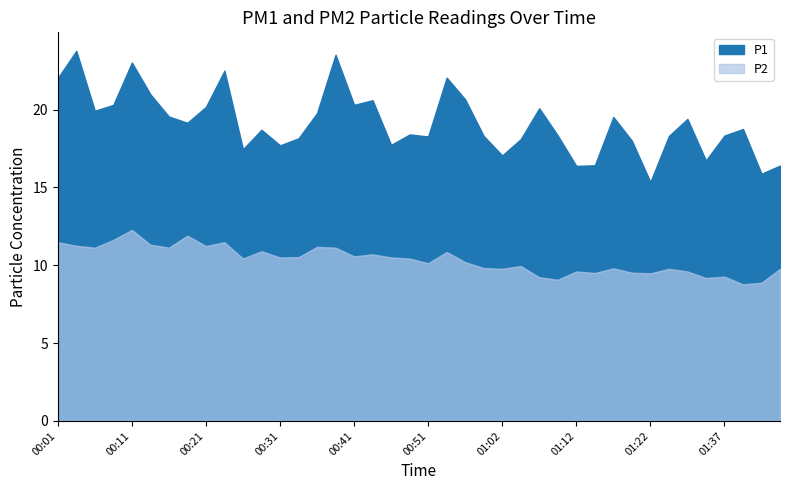

List the labels in order of P2 value, largest first.

00:11, 00:18, 00:08, 00:01, 00:23, 00:13, 00:03, 00:21, 00:36, 00:06, 00:16, 00:38, 00:28, 00:54, 00:44, 00:41, 00:33, 00:31, 00:46, 00:26, 00:49, 00:56, 00:51, 01:04, 00:59, 01:17, 01:02, 01:25, 01:45, 01:12, 01:28, 01:19, 01:14, 01:22, 01:37, 01:07, 01:31, 01:09, 01:43, 01:40